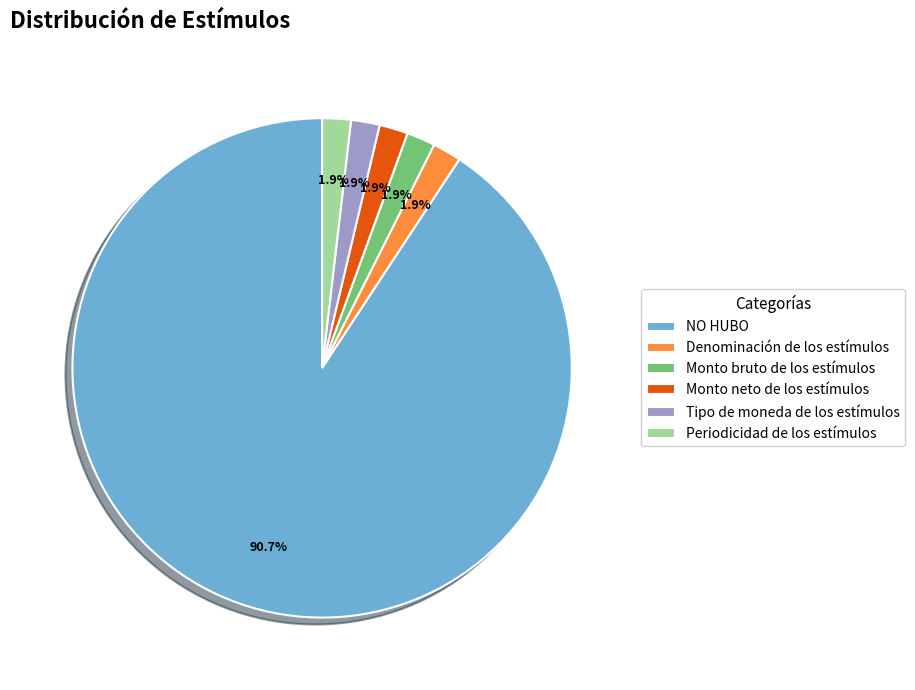

Is Monto neto de los estímulos the majority of the pie?

No